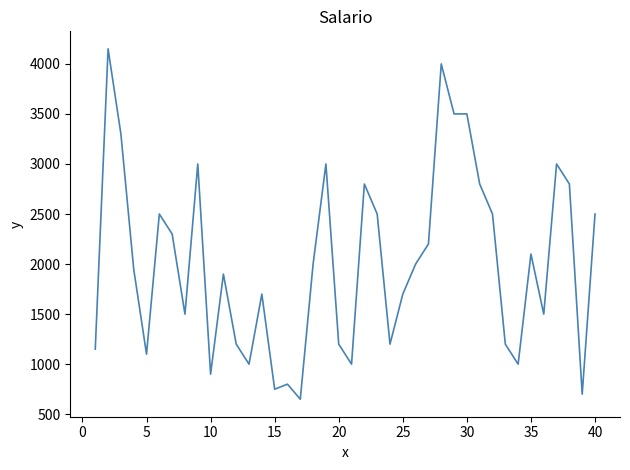

What is the difference between the maximum and minimum values?

3500